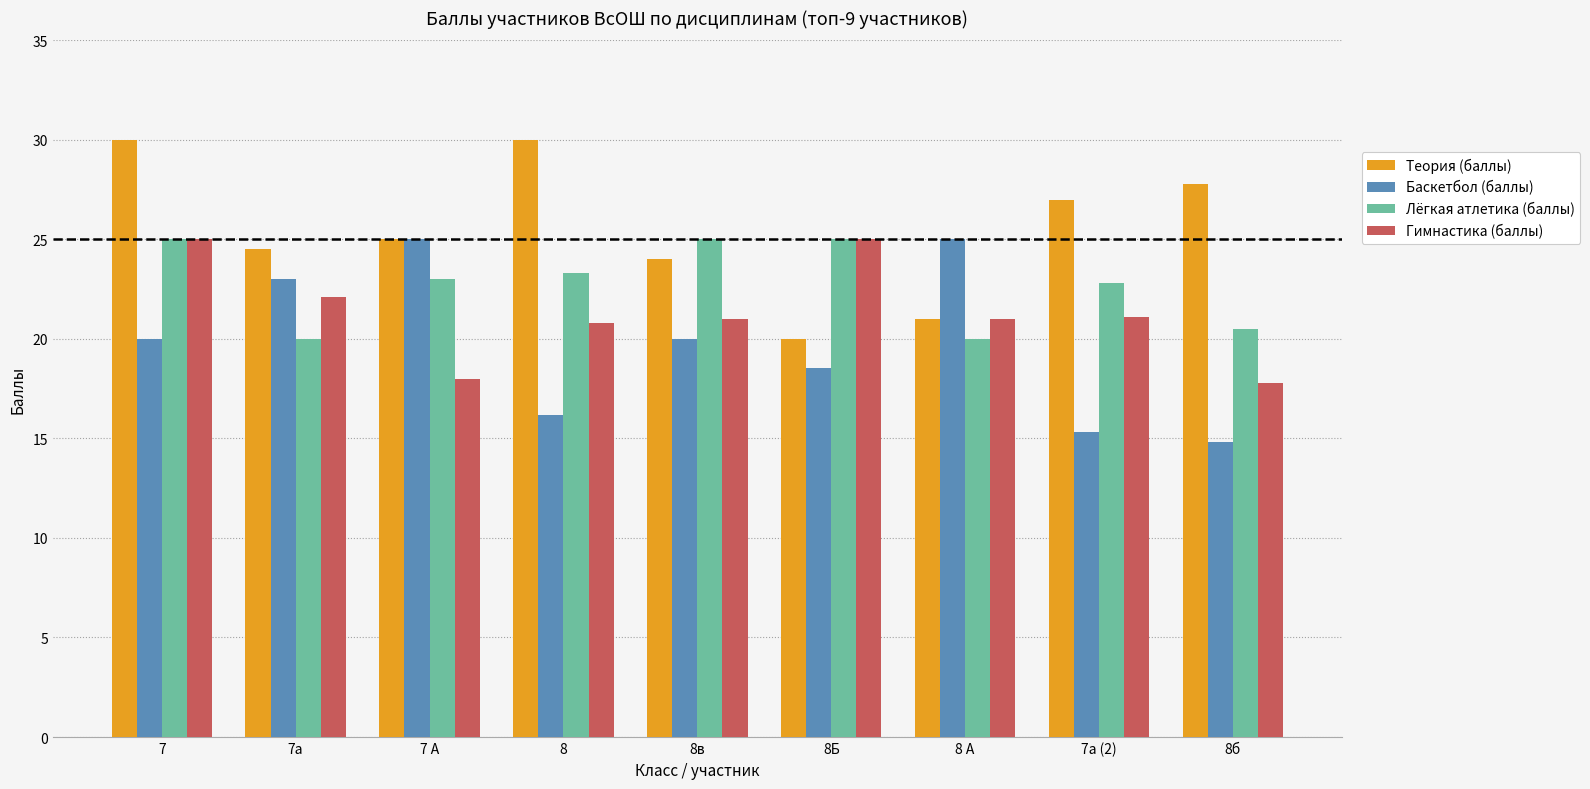

What is the sum of the Лёгкая атлетика (баллы) values at 8 А and 8б?

40.5